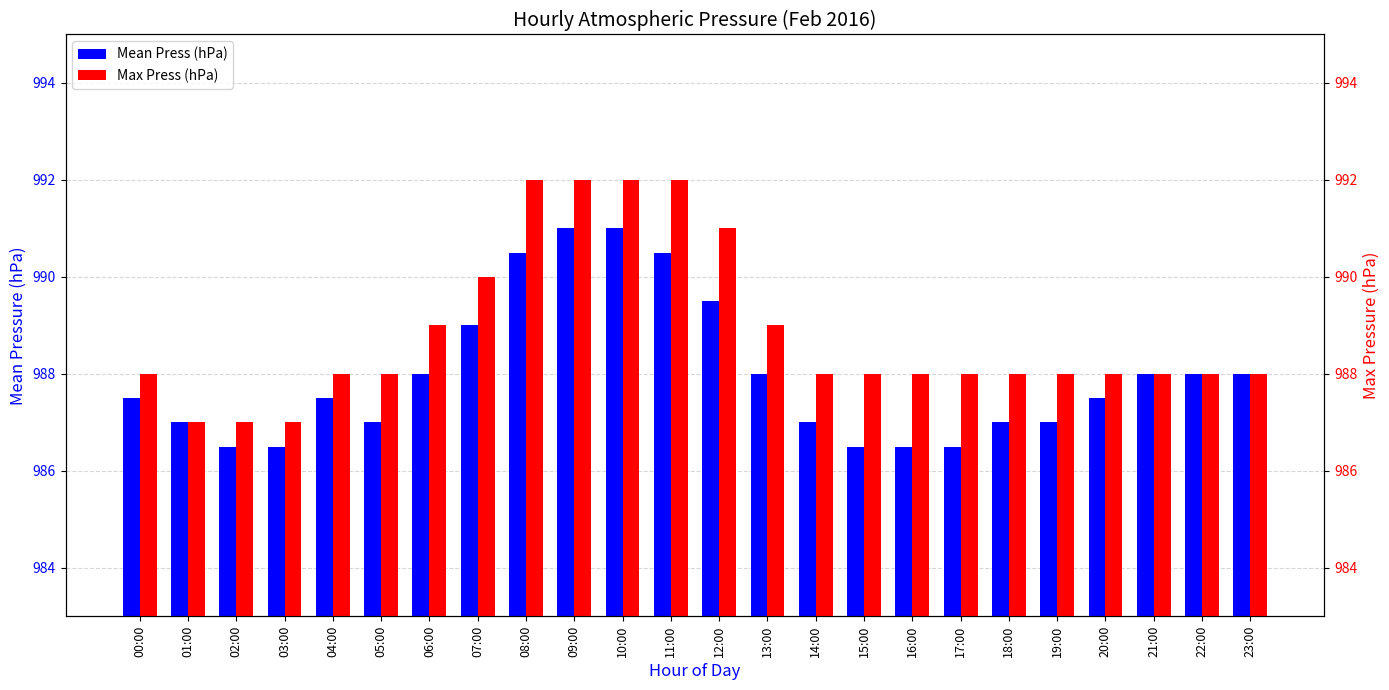

What position from the right is 13:00?

11